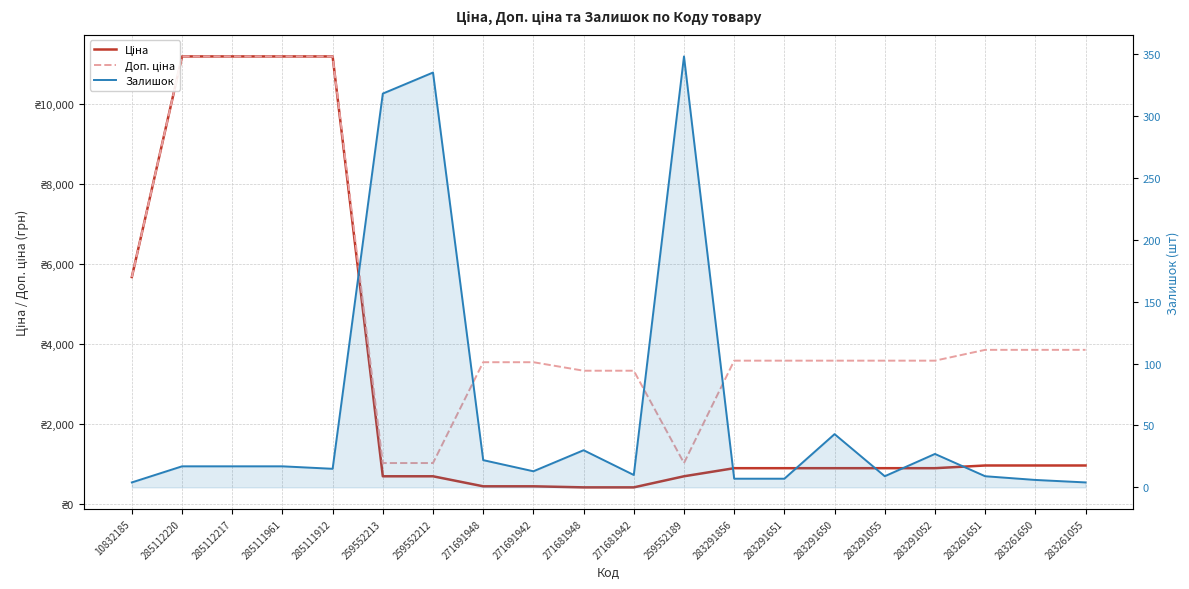

At 271681948, list the series in order from smallest to largest.

Залишок, Ціна, Доп. ціна